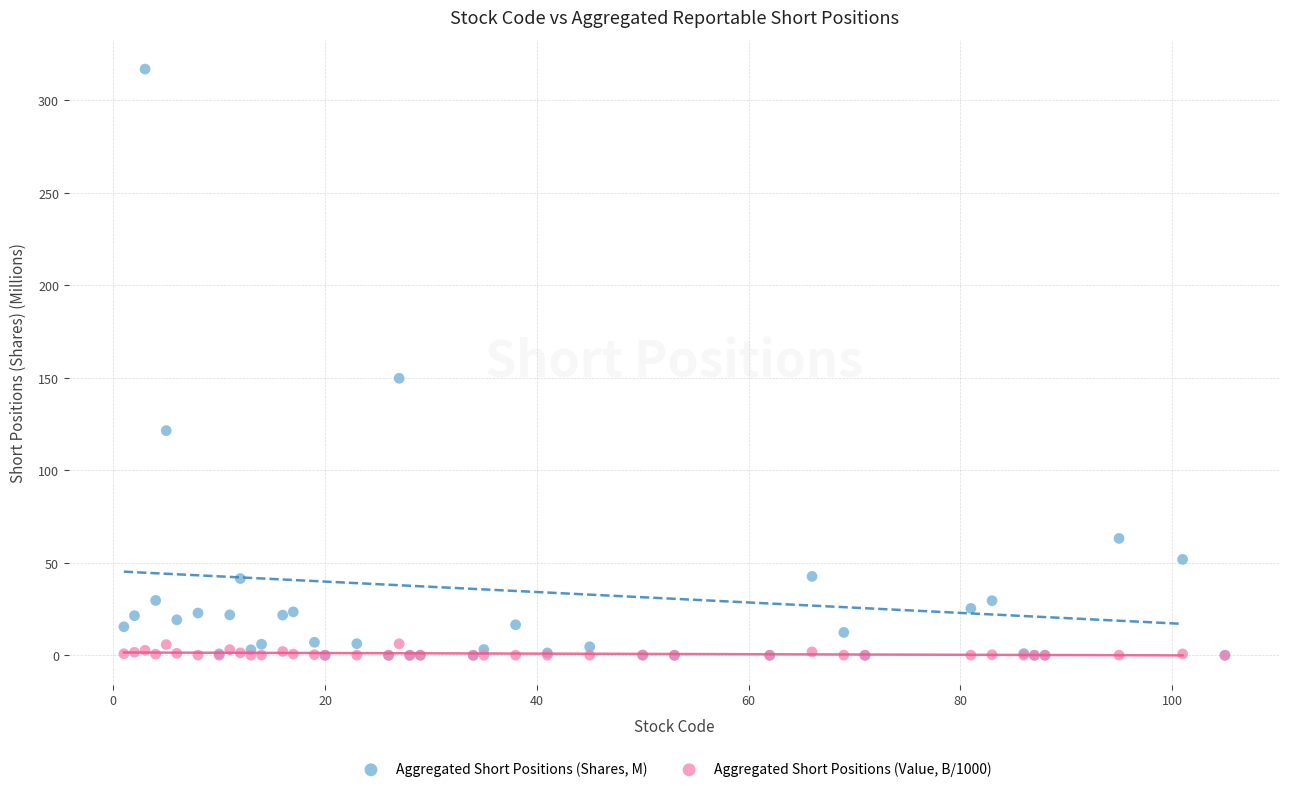

What are all the series names shown in the legend?

Aggregated Short Positions (Shares, M), Aggregated Short Positions (Value, B/1000)